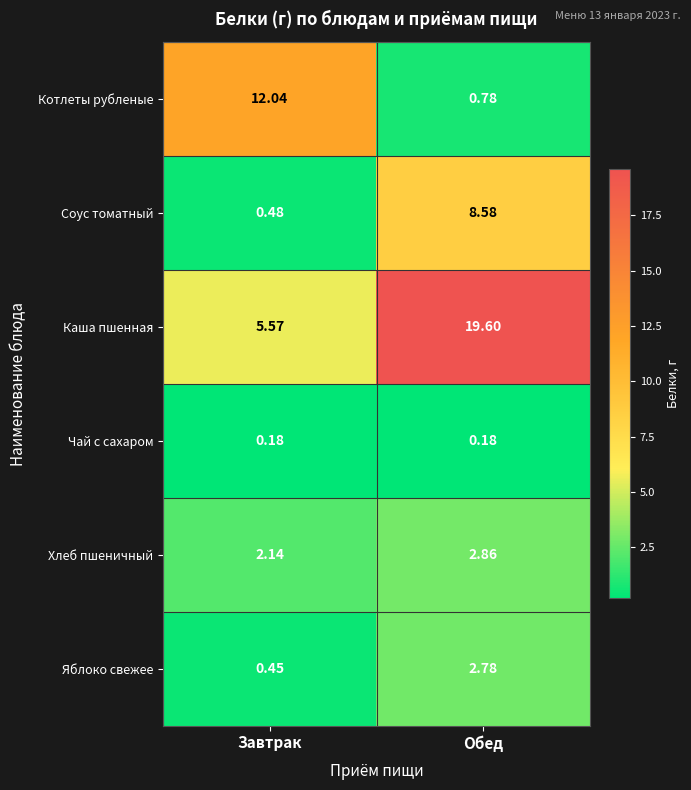

Which category has the highest value in the Котлеты рубленые series?

Завтрак